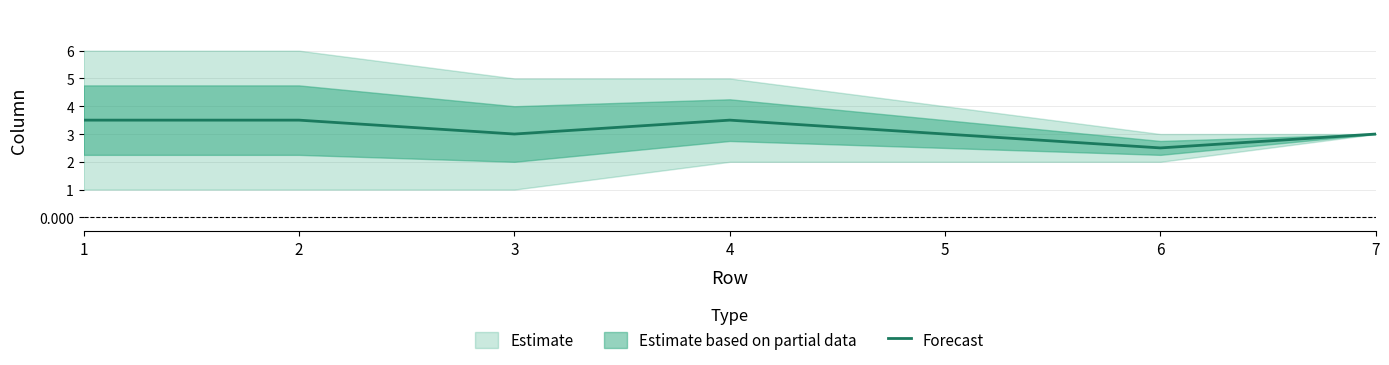

How many lines are shown in the chart?

1